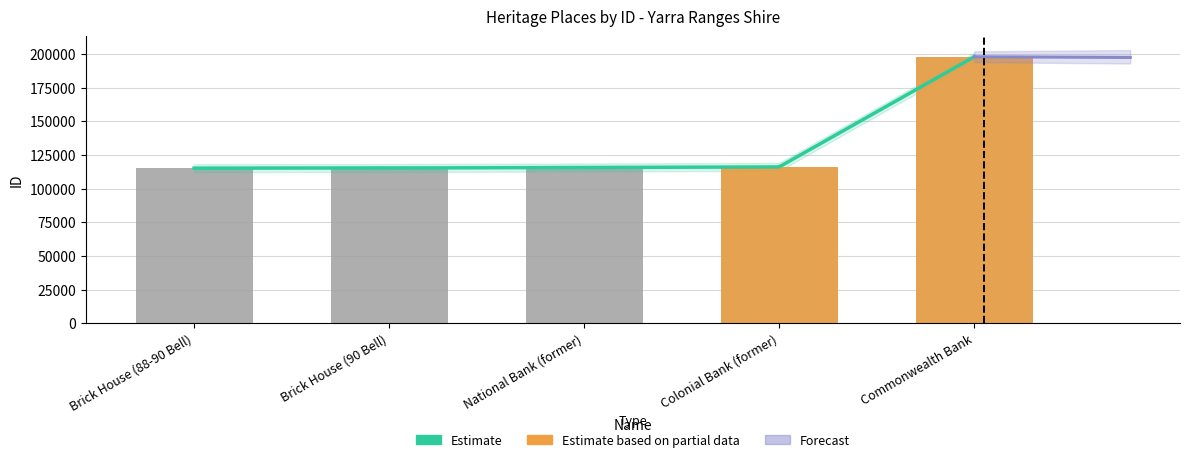

The chart shows a value of 115630 at National Bank (former). True or false?

True